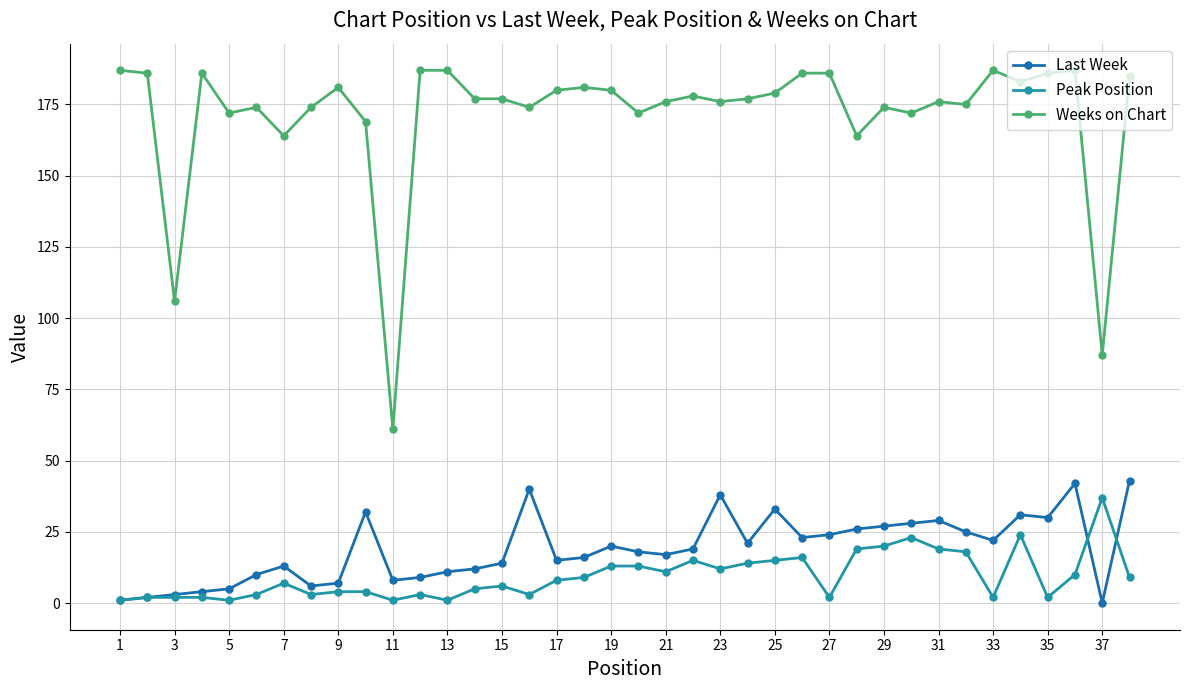

What is the highest value of the Last Week series?

43